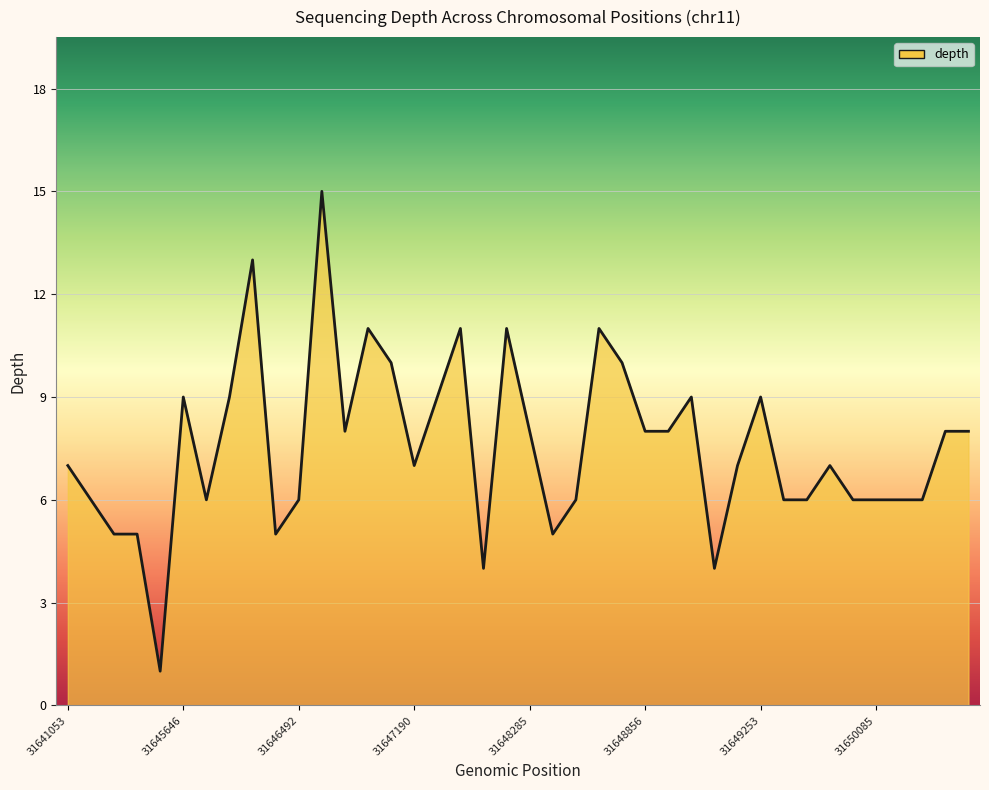

What is the difference between the maximum and minimum values?

14